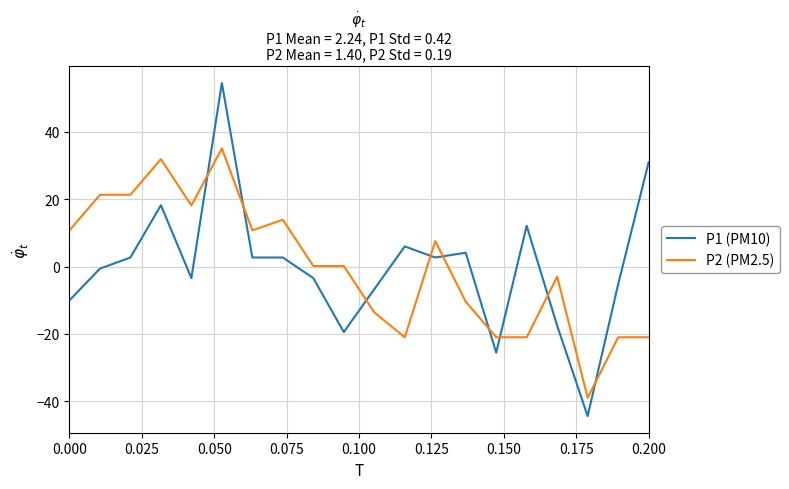

List the series in order of their peak value, lowest first.

P2 (PM2.5), P1 (PM10)